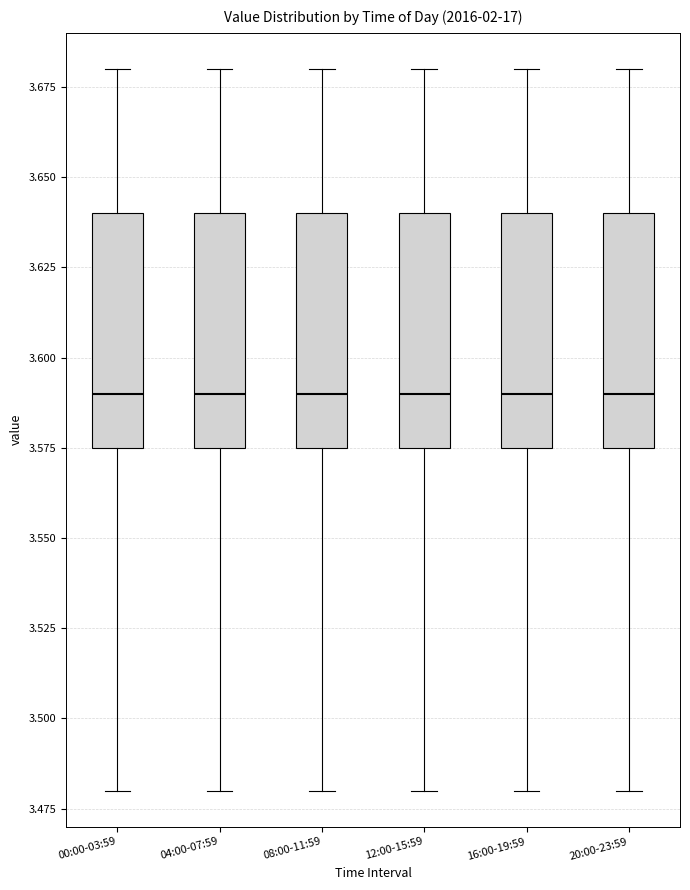

Reading left to right, transcribe this box plot: for each box, give where its median line is, the range the box spans, and where its two whiskers end, as read against the y-axis. The values are not printed on the chart, so give them approximately, as read against the axis.

00:00-03:59: median 3.590, box 3.575 to 3.640, whiskers 3.480 to 3.680
04:00-07:59: median 3.590, box 3.575 to 3.640, whiskers 3.480 to 3.680
08:00-11:59: median 3.590, box 3.575 to 3.640, whiskers 3.480 to 3.680
12:00-15:59: median 3.590, box 3.575 to 3.640, whiskers 3.480 to 3.680
16:00-19:59: median 3.590, box 3.575 to 3.640, whiskers 3.480 to 3.680
20:00-23:59: median 3.590, box 3.575 to 3.640, whiskers 3.480 to 3.680